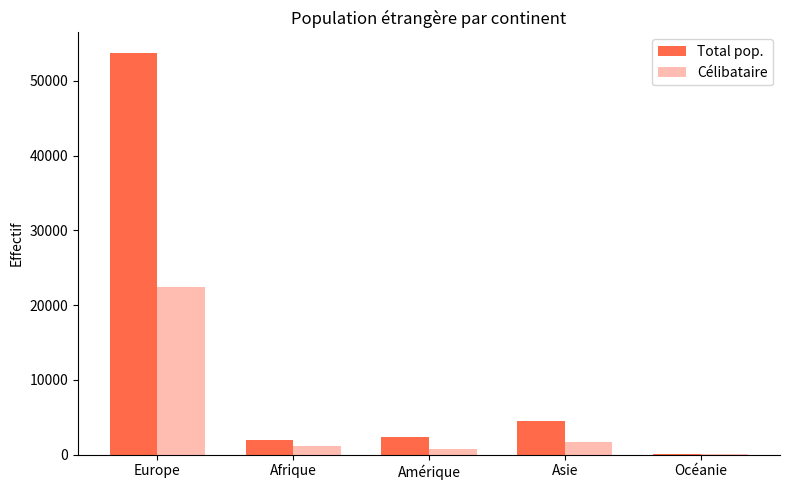

What are all the series names shown in the legend?

Total pop., Célibataire